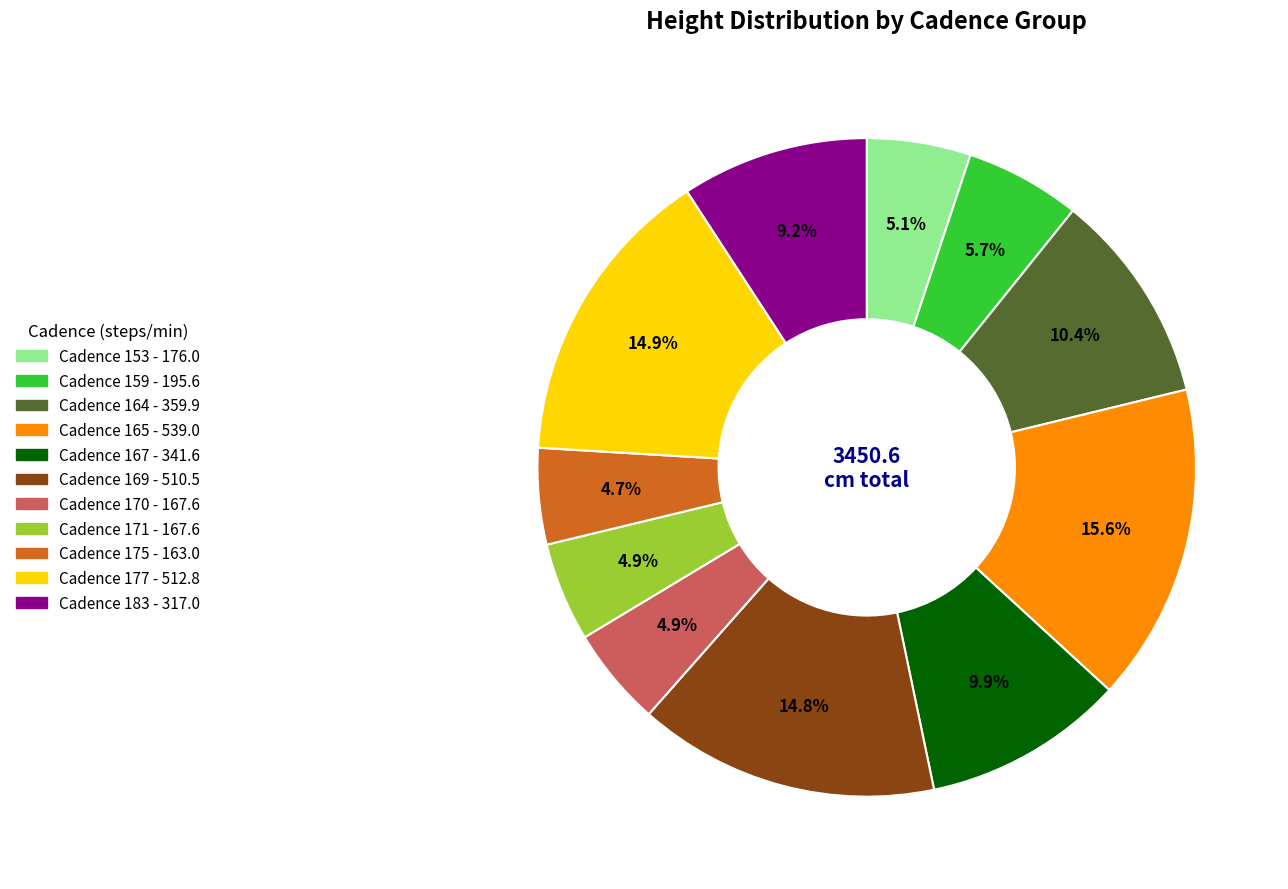

Is there any slice that represents more than half of the pie?

No